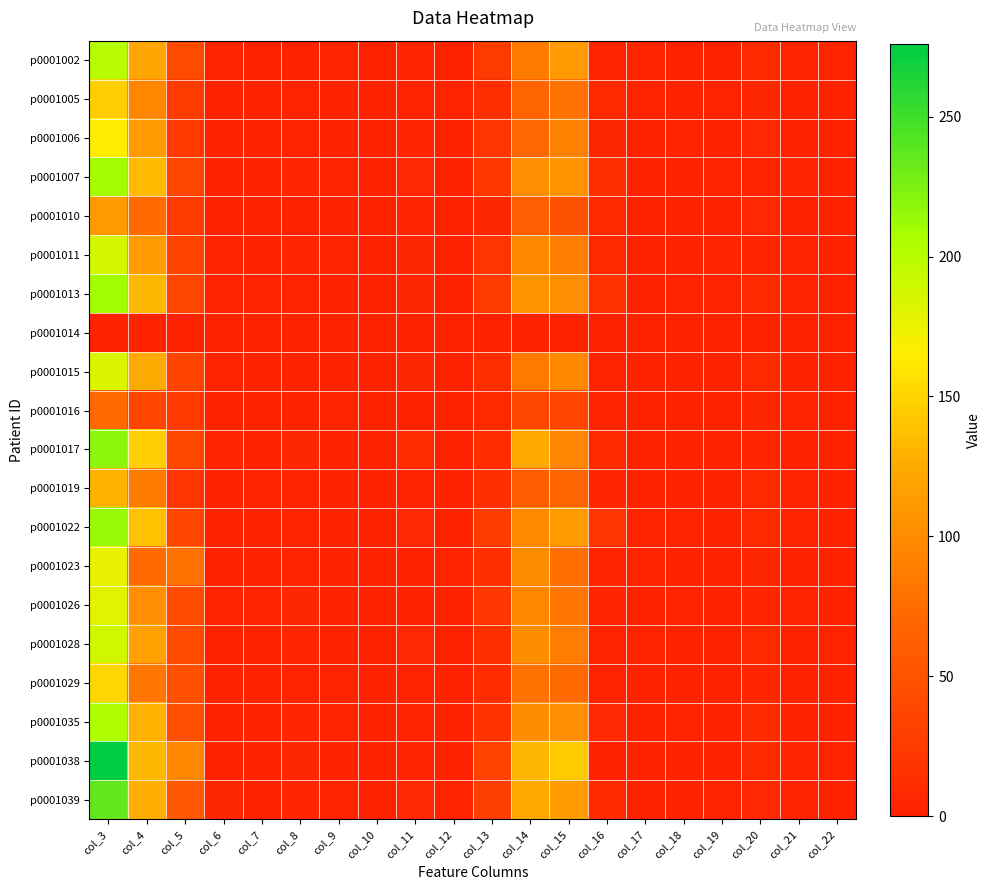

At col_6, list the series in order from smallest to largest.

p0001010, p0001014, p0001016, p0001019, p0001028, p0001005, p0001006, p0001007, p0001022, p0001023, p0001029, p0001035, p0001038, p0001013, p0001026, p0001002, p0001011, p0001015, p0001017, p0001039